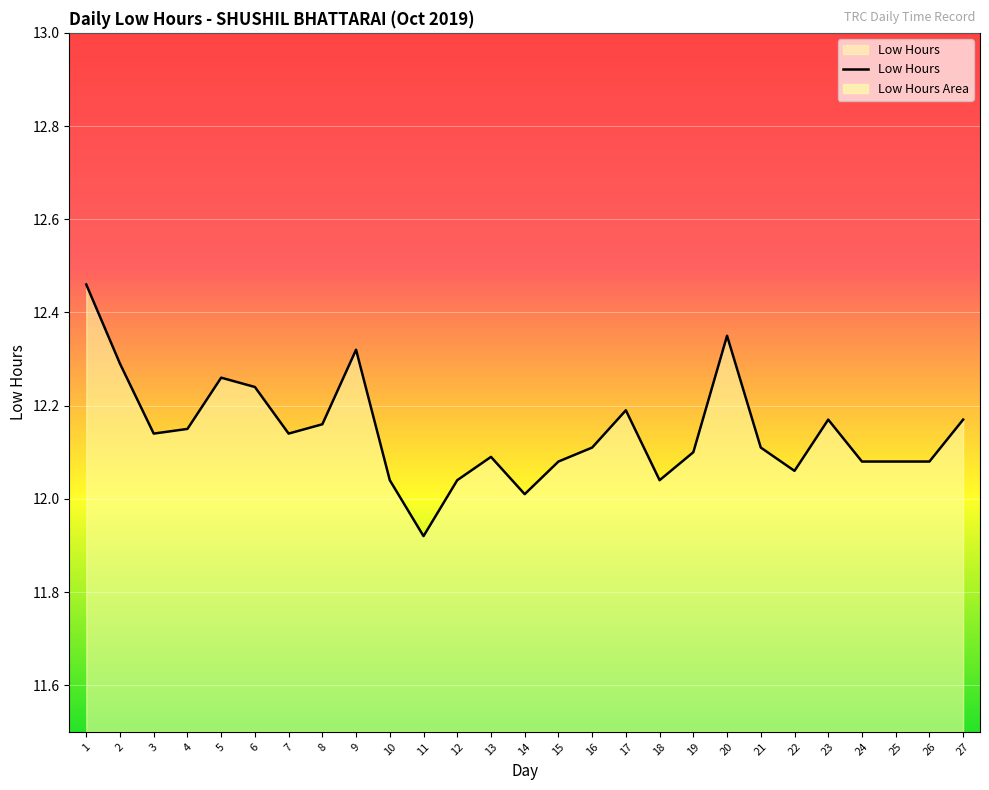

Which category has the lowest value across all series?

11